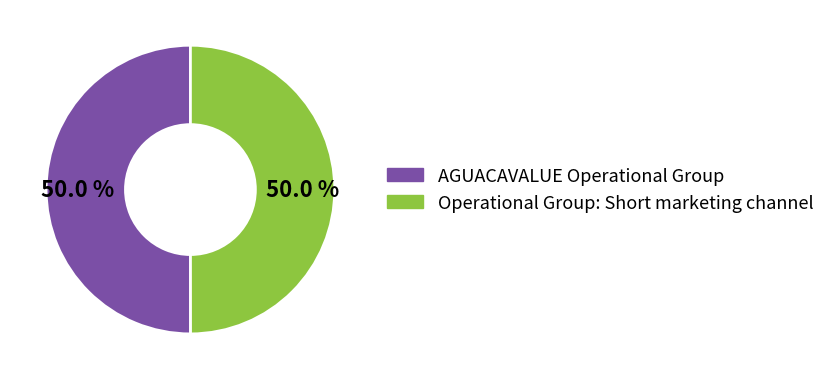

The AGUACAVALUE Operational Group slice represents 37% of the pie. True or false?

False